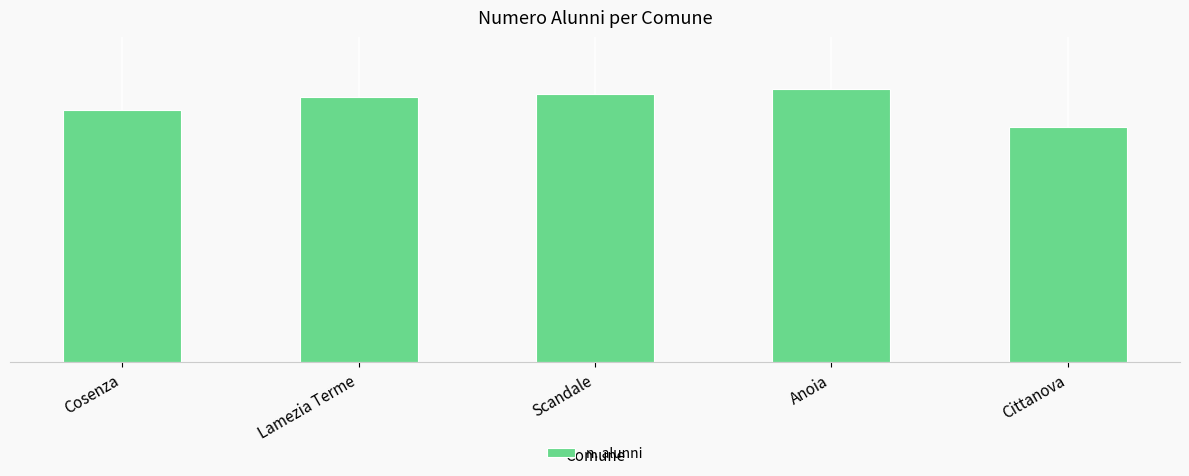

Are the bars horizontal?

No